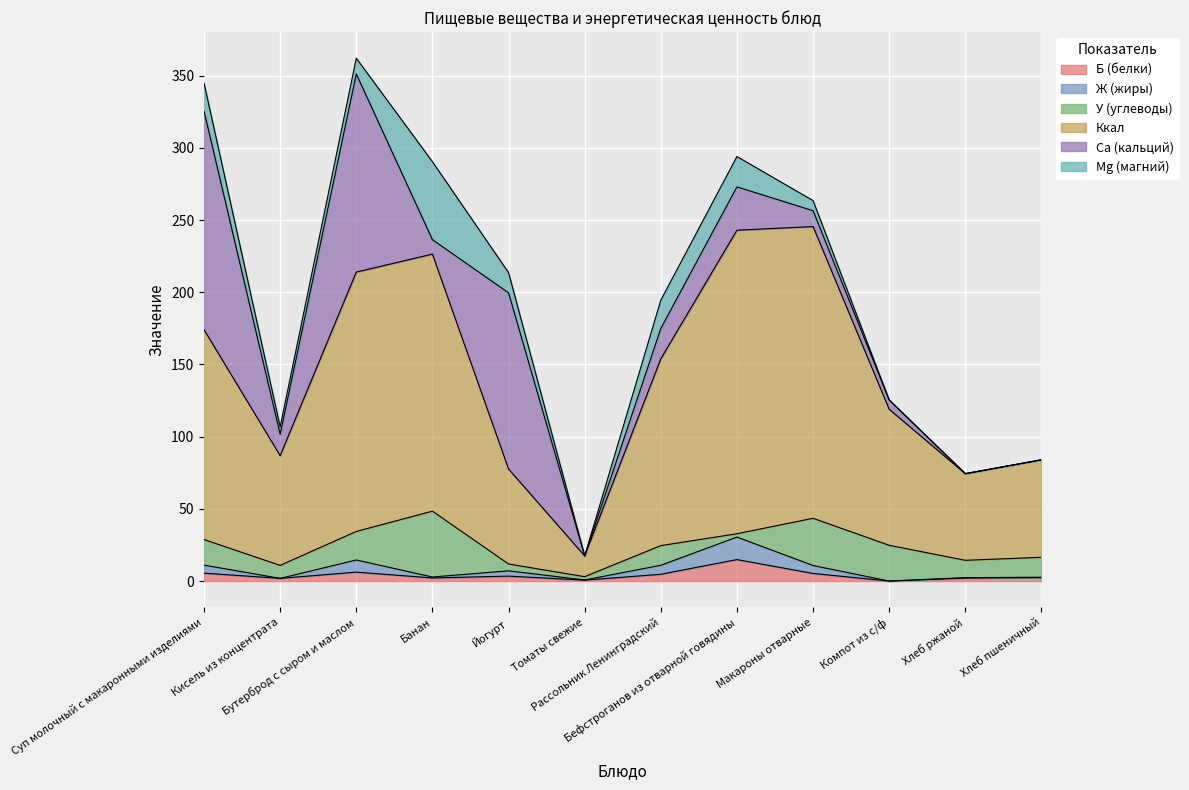

What is the label of the 3rd point from the left?

Бутерброд с сыром и маслом